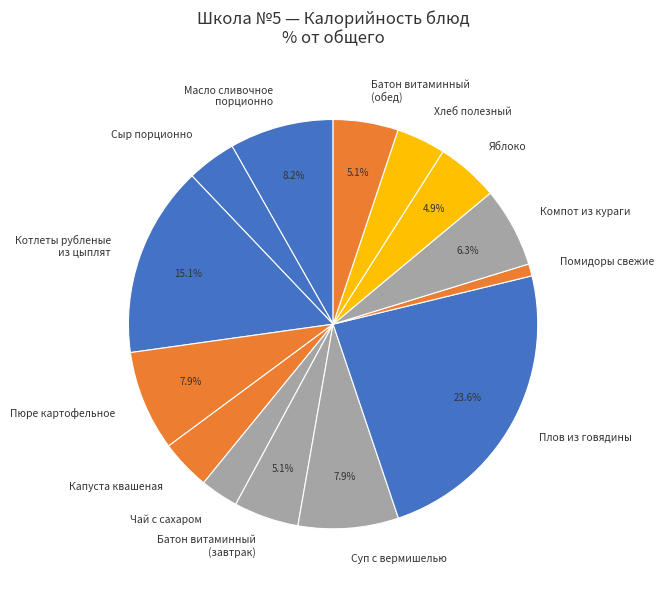

Count the number of slices in the pie.

14